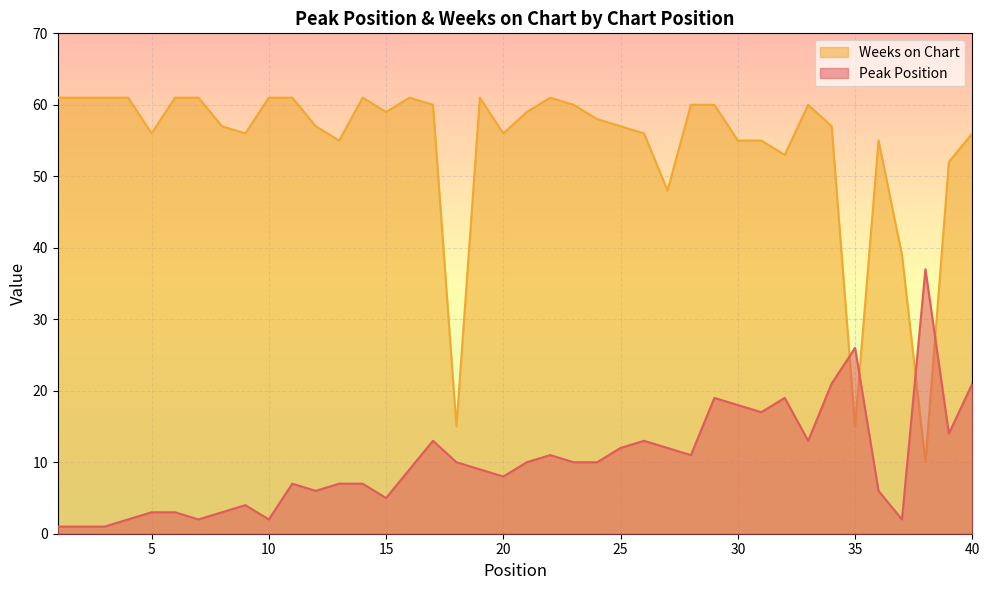

The value of Peak Position at 27 is 5. True or false?

False